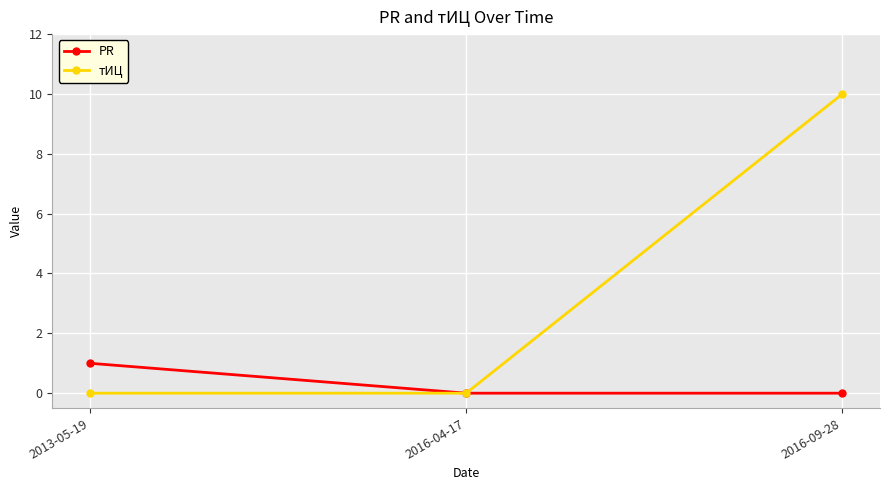

Which series changed the most between 2013-05-19 and 2016-04-17?

PR